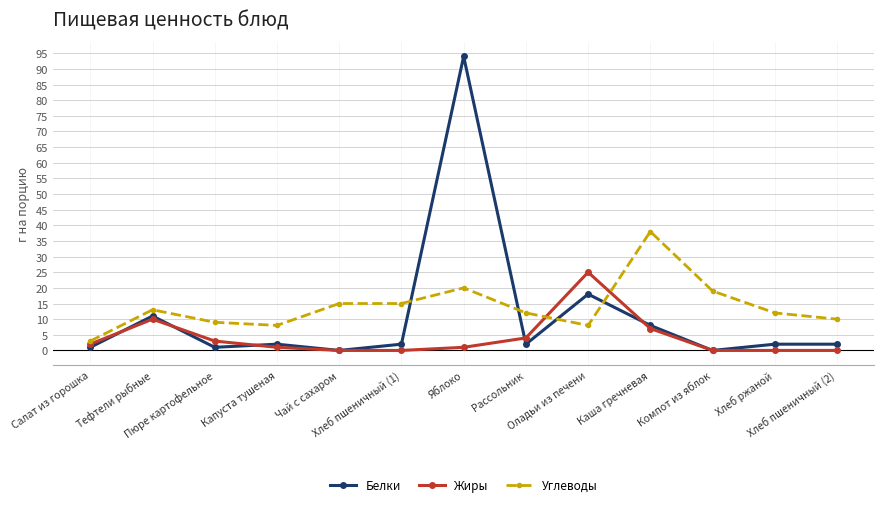

At which category is the sum across all series the highest?

Яблоко